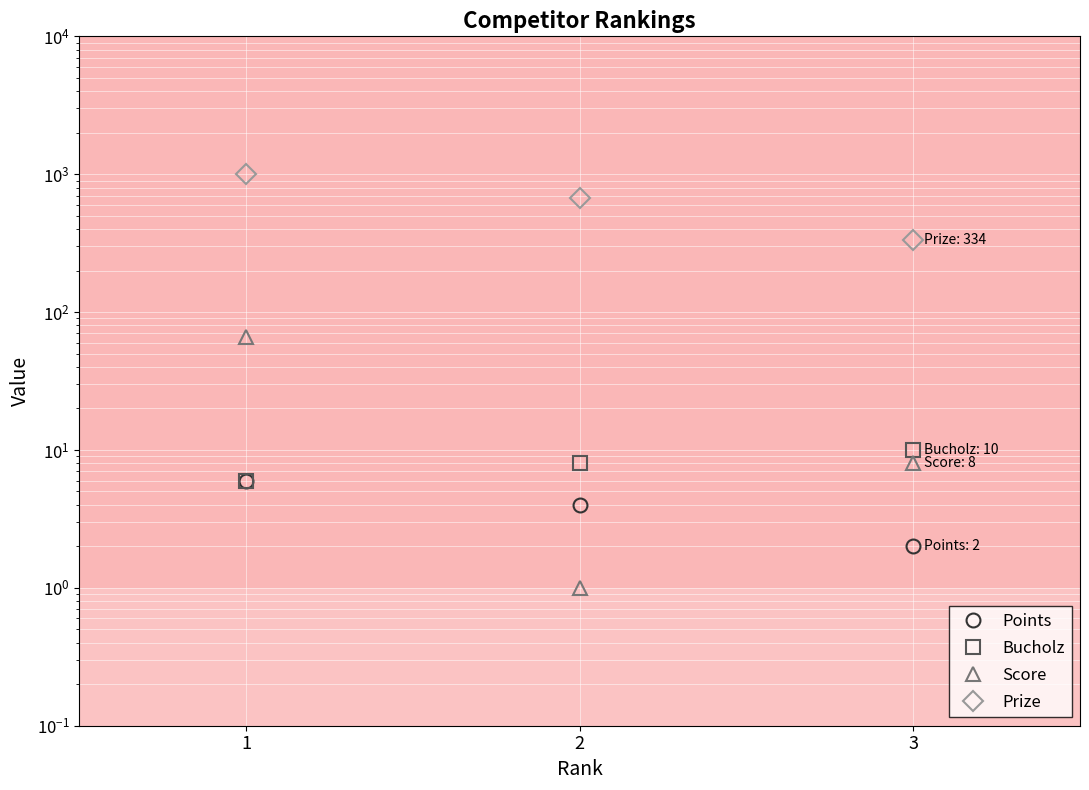

How many series are shown in this chart?

4